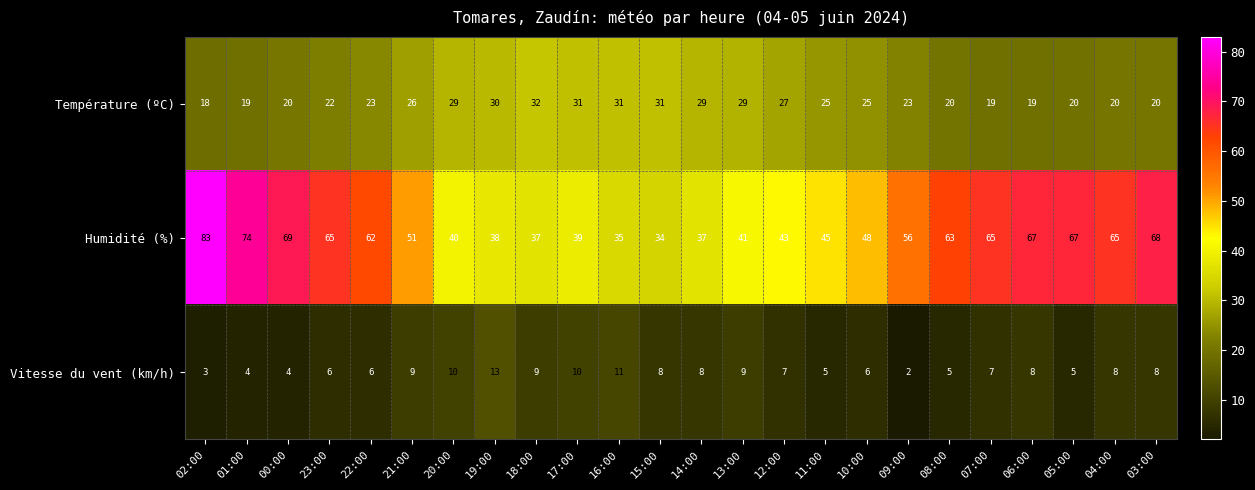

How many data points does each series have?

24